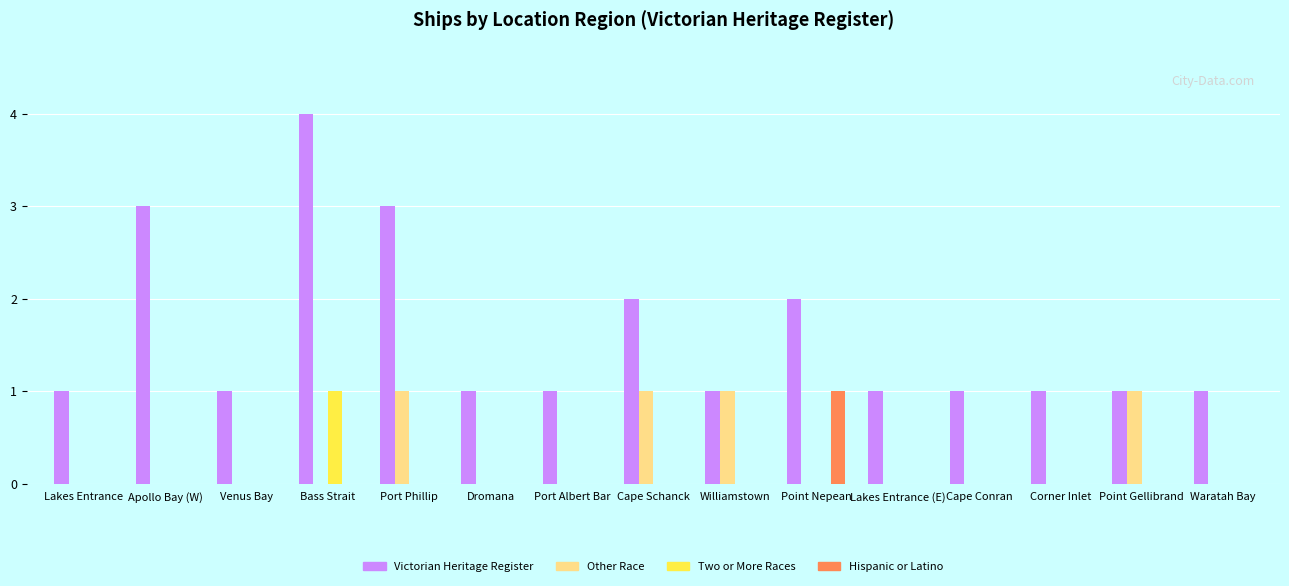

True or false: Victorian Heritage Register has a value of 4 at Apollo Bay (W).

False